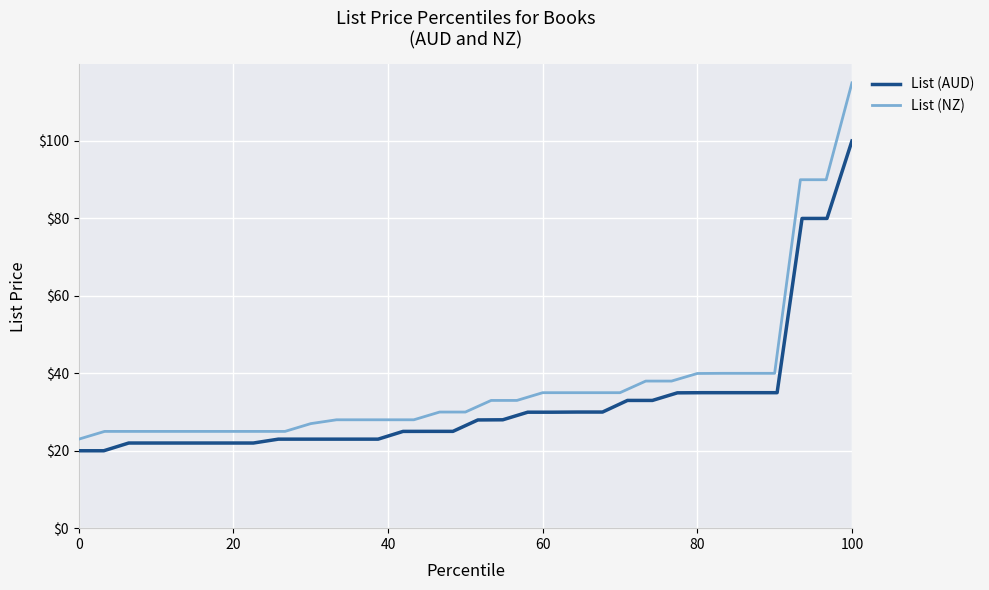

How many values in the List (NZ) series exceed 29?

17